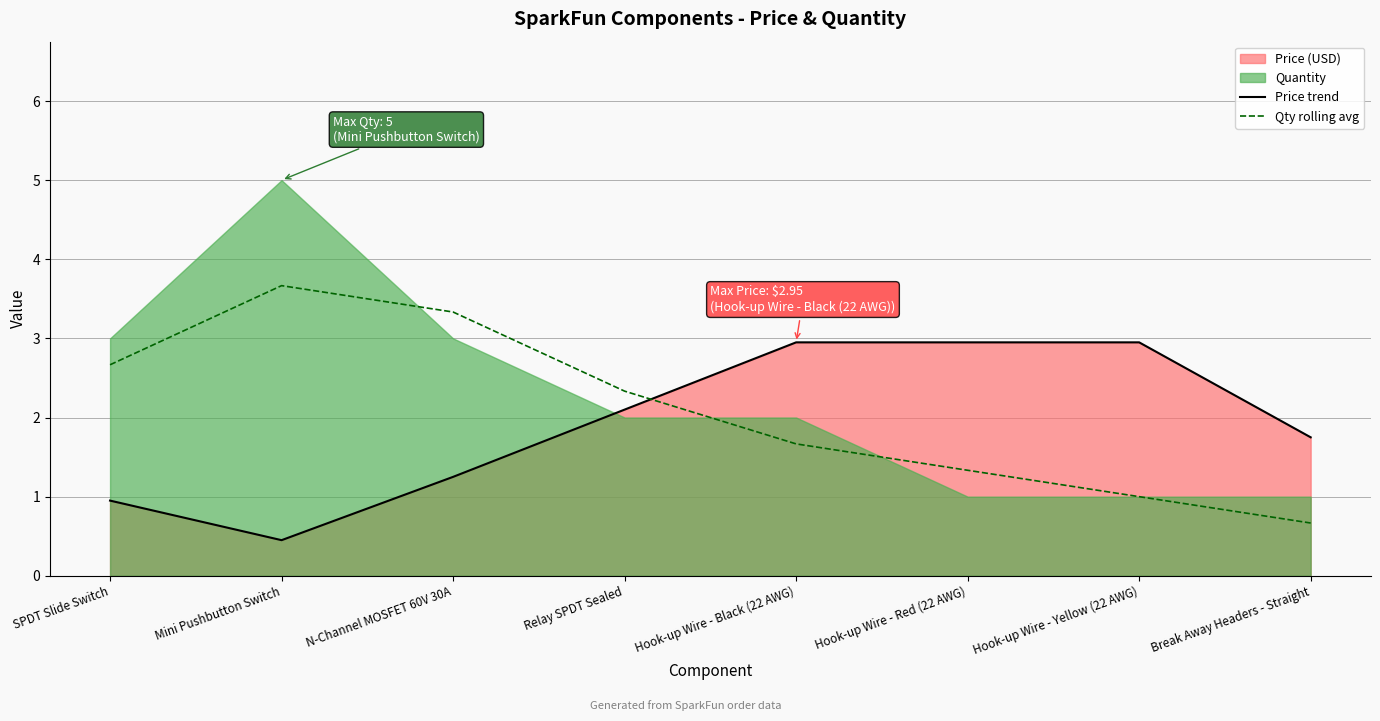

Where do Qty rolling avg and Price trend first cross each other?

Relay SPDT Sealed and Hook-up Wire - Black (22 AWG)